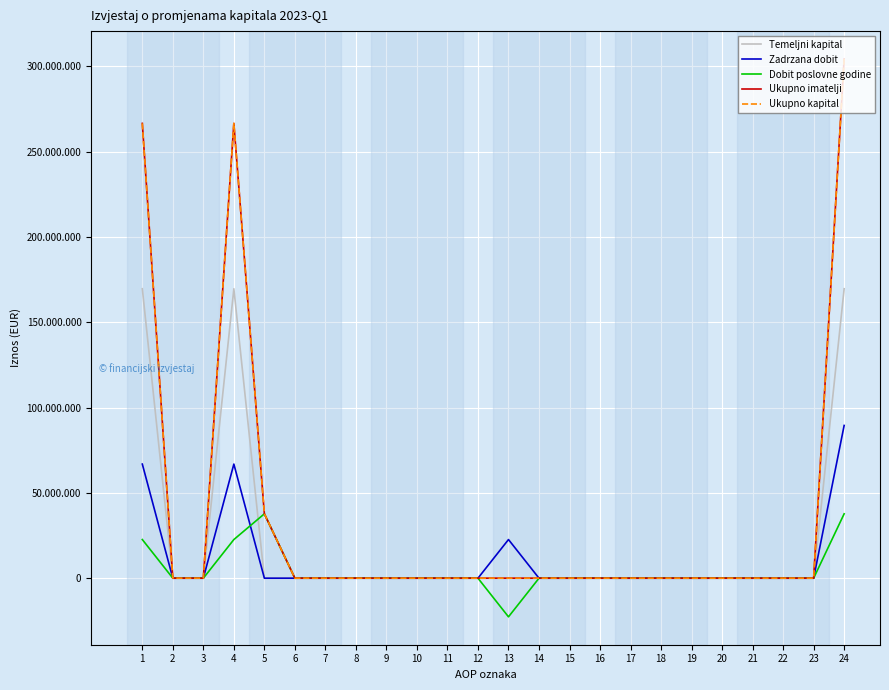

True or false: Ukupno kapital and Zadrzana dobit intersect in this chart.

False